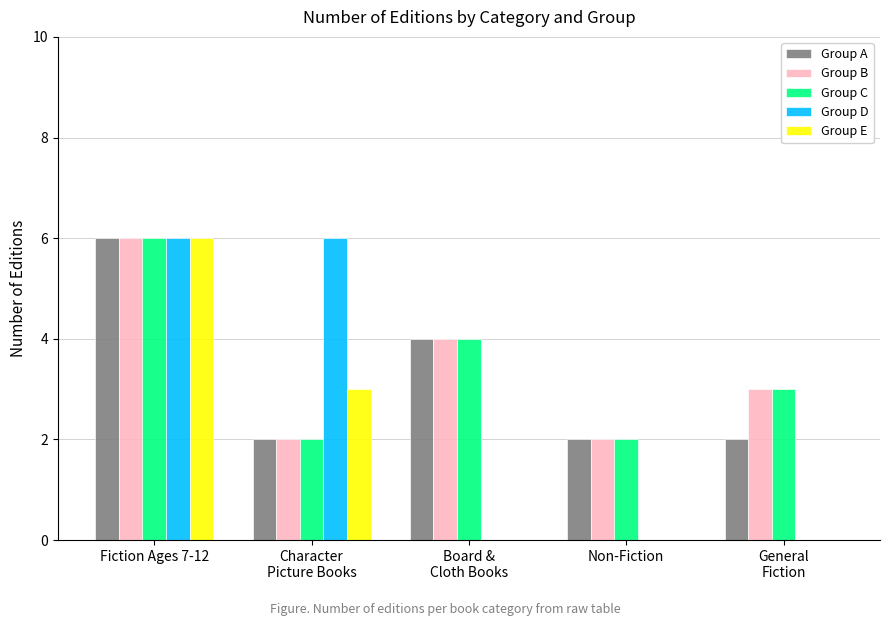

How many series are shown in this chart?

5